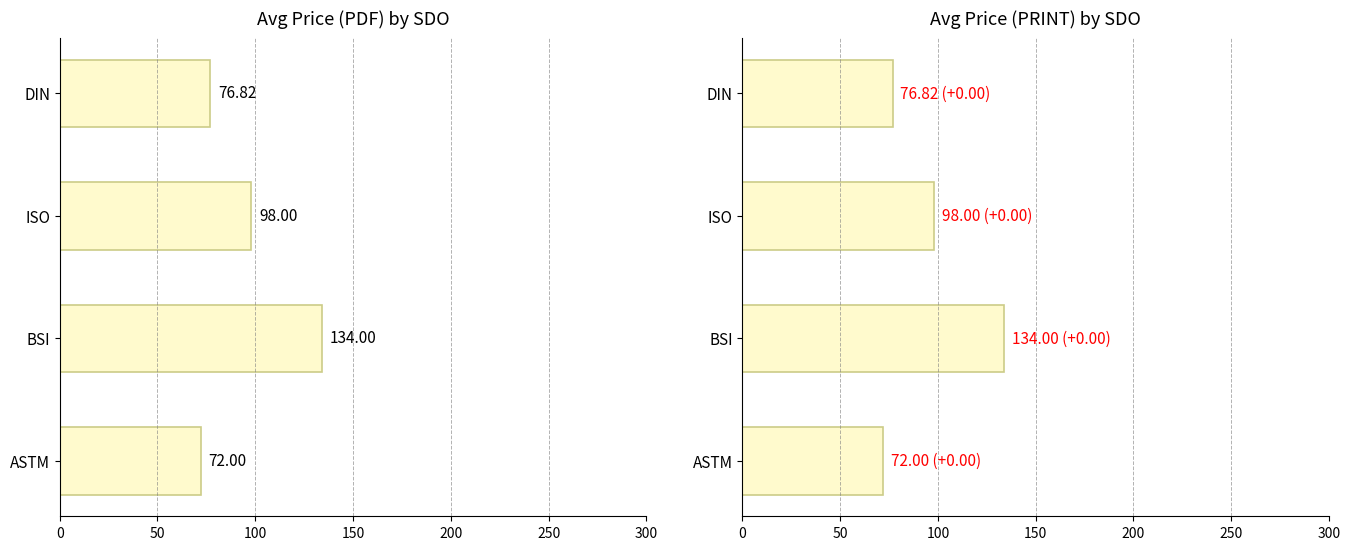

Which series has the largest total across all categories?

Avg Price (PDF)